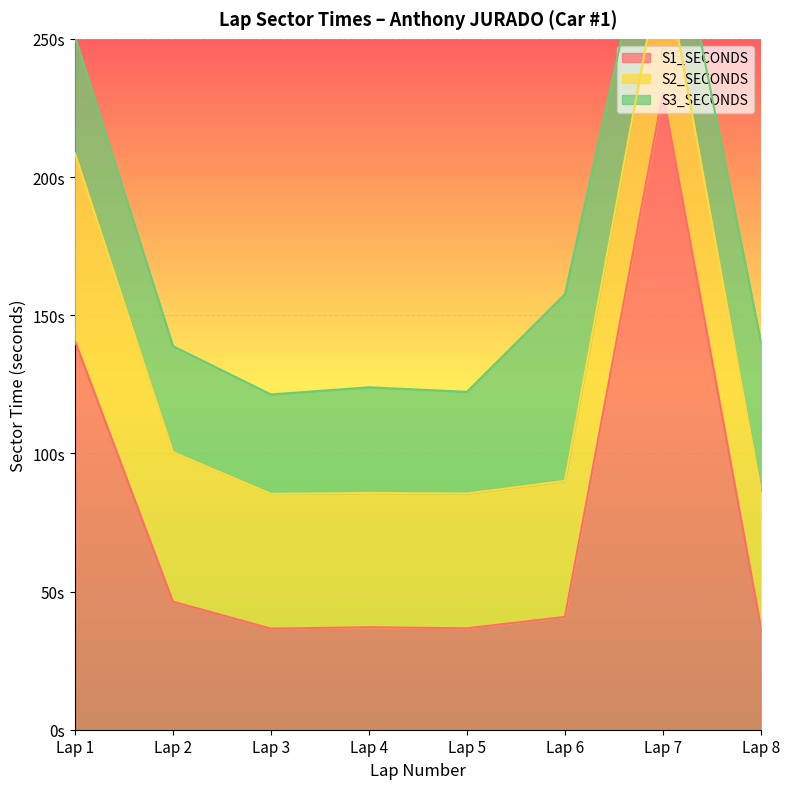

Which series ends up on top after the final intersection of S2_SECONDS and S3_SECONDS?

S3_SECONDS